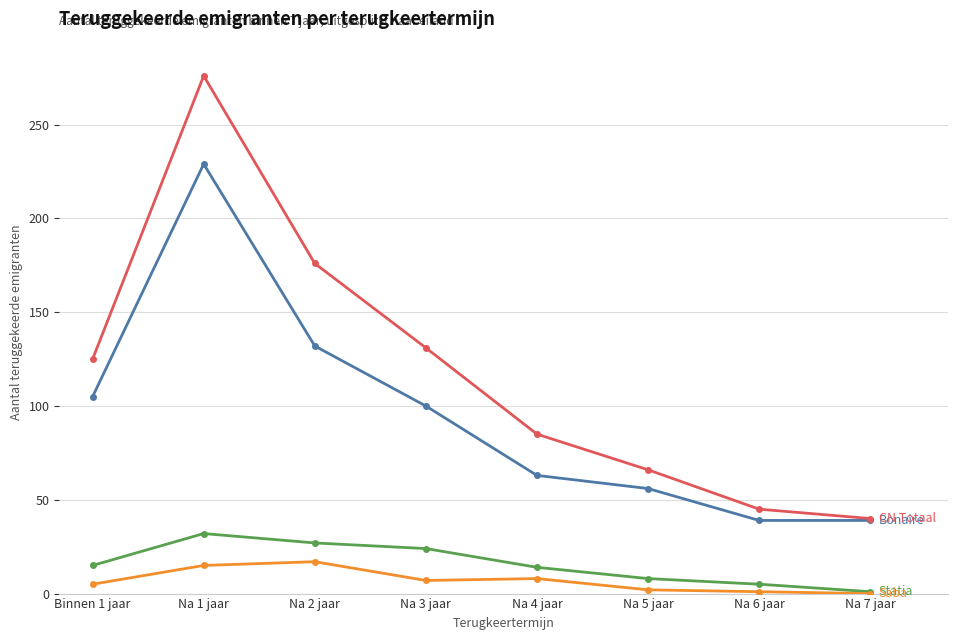

What position from the left is Na 2 jaar?

3